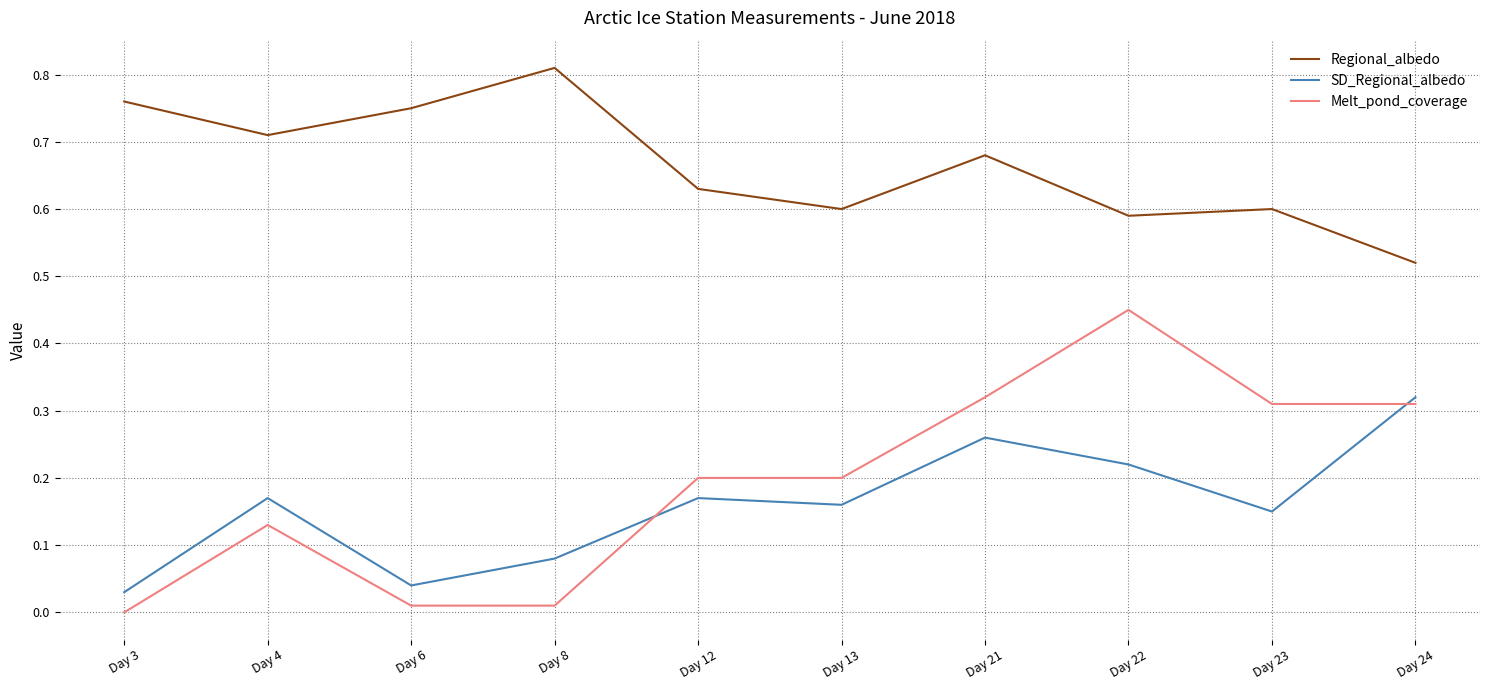

Which series has the largest total across all categories?

Regional_albedo